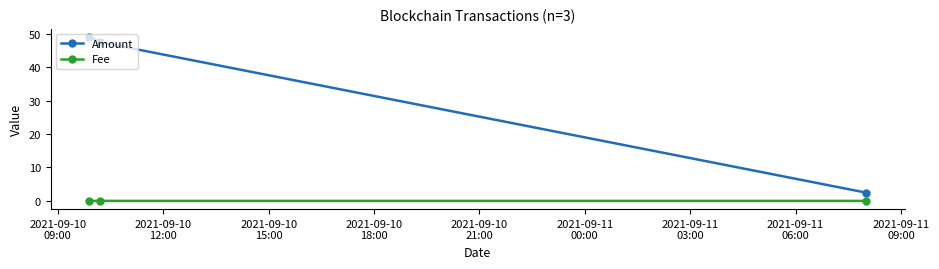

Which series has the largest total across all categories?

Amount